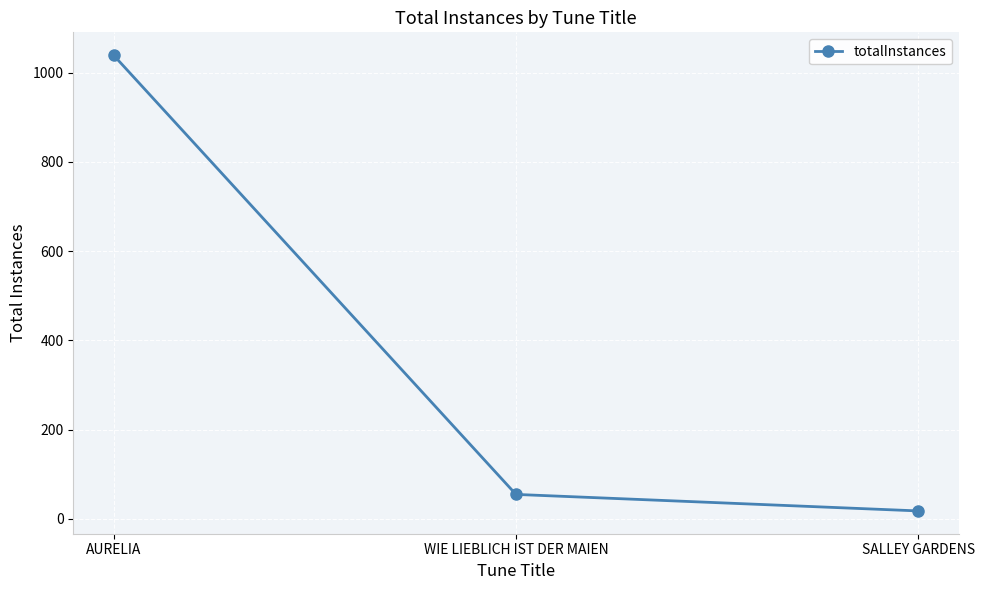

How many lines are shown in the chart?

1